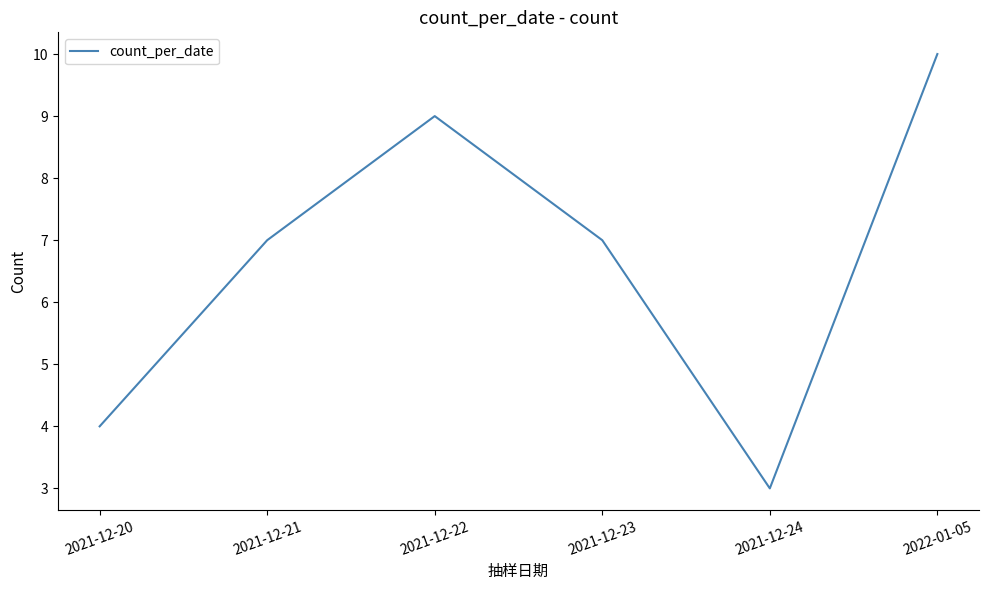

What position from the left is 2021-12-22?

3